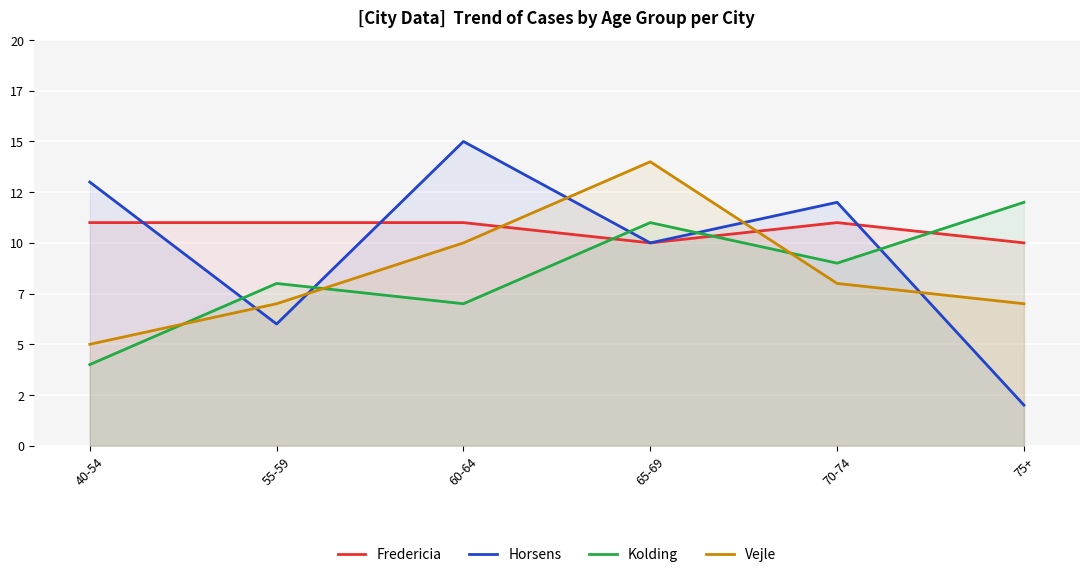

At 55-59, list the series in order from largest to smallest.

Fredericia, Kolding, Vejle, Horsens